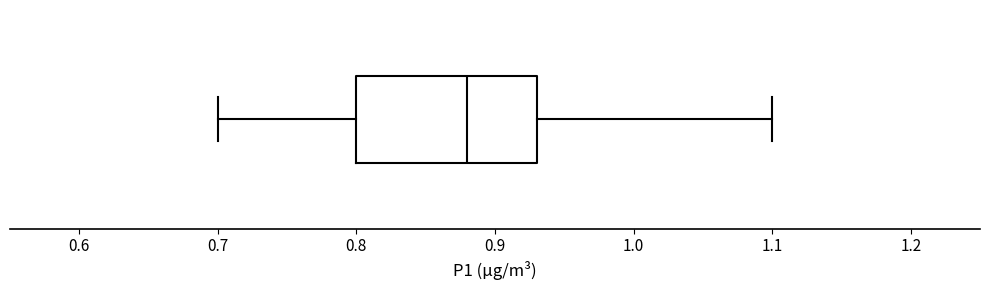

Where does the left whisker of the box end on the x-axis? The values are not printed on the chart, so give them approximately, as read against the axis.

0.70